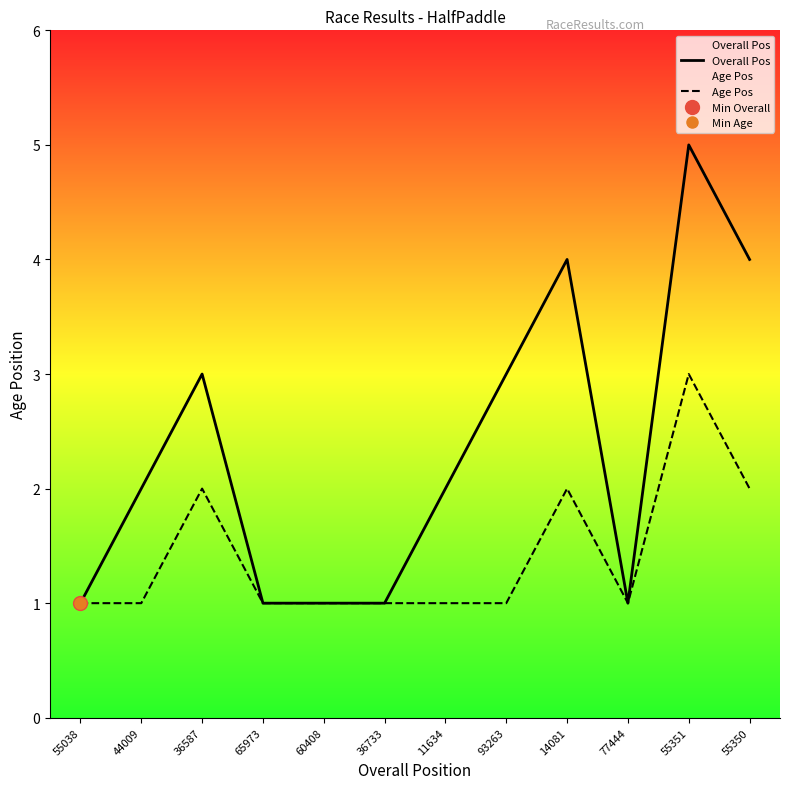

Does the chart have visible grid lines?

No